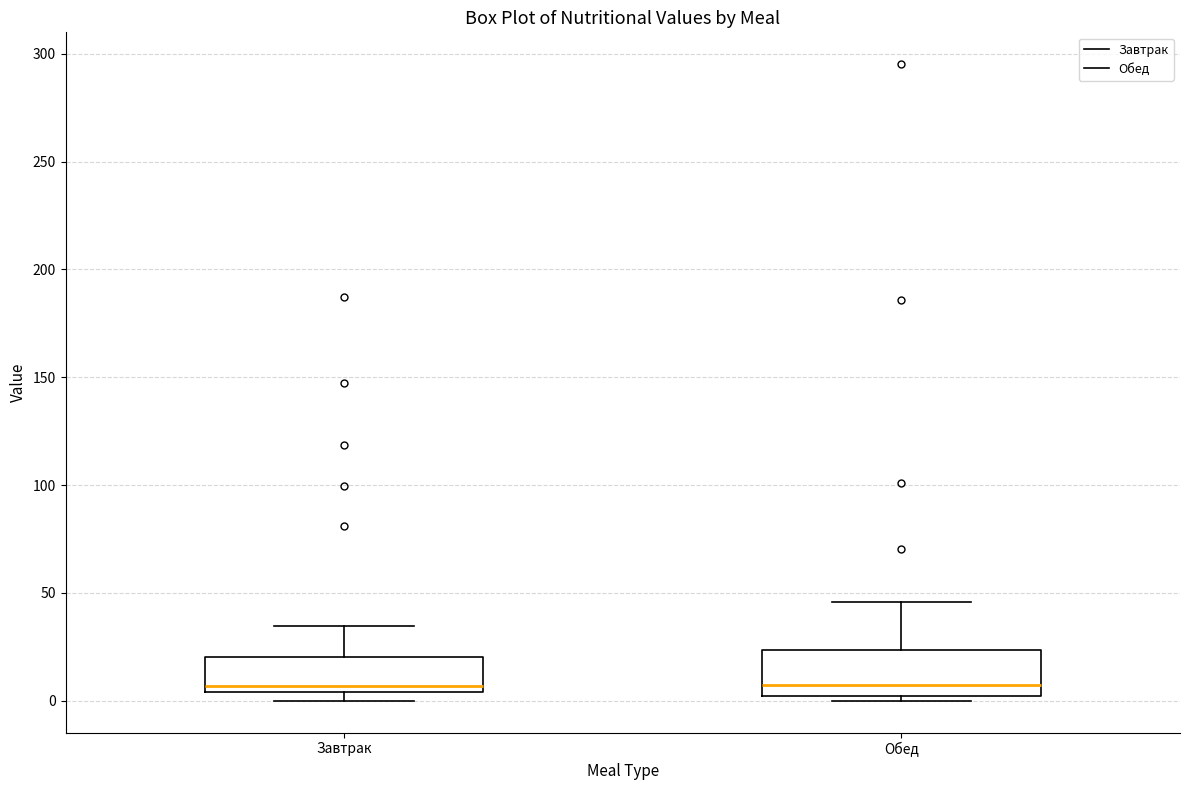

Reading left to right, transcribe this box plot: for each box, give where its median line is, the range the box spans, and where its two whiskers end, as read against the y-axis. The values are not printed on the chart, so give them approximately, as read against the axis.

Завтрак: median 5 (just above the box's lower edge), box 5 to 20, whiskers 0 to 35
Обед: median 5, box 0 to 25, whiskers 0 (just below the box's lower edge) to 45